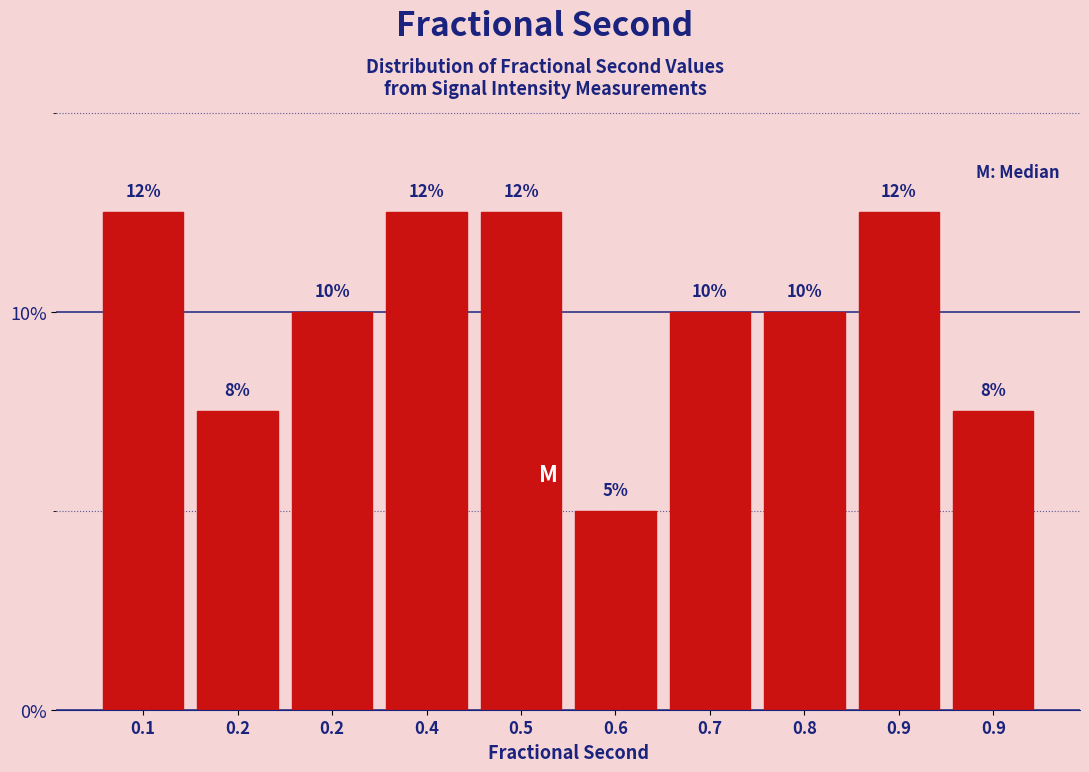

How many bars are there in total?

10